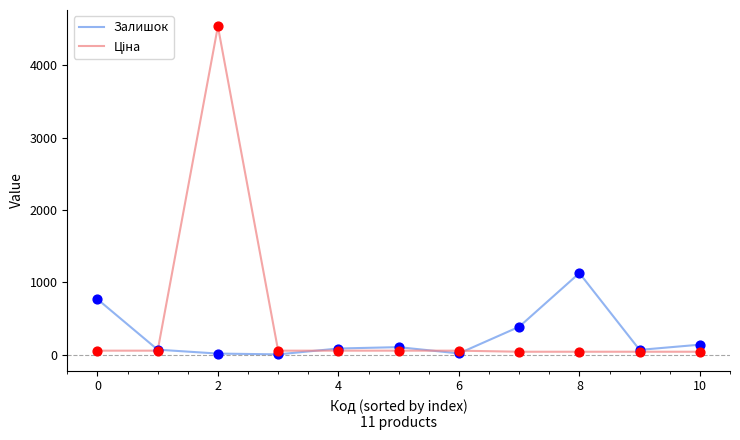

What is the maximum value for Залишок?

1129.0